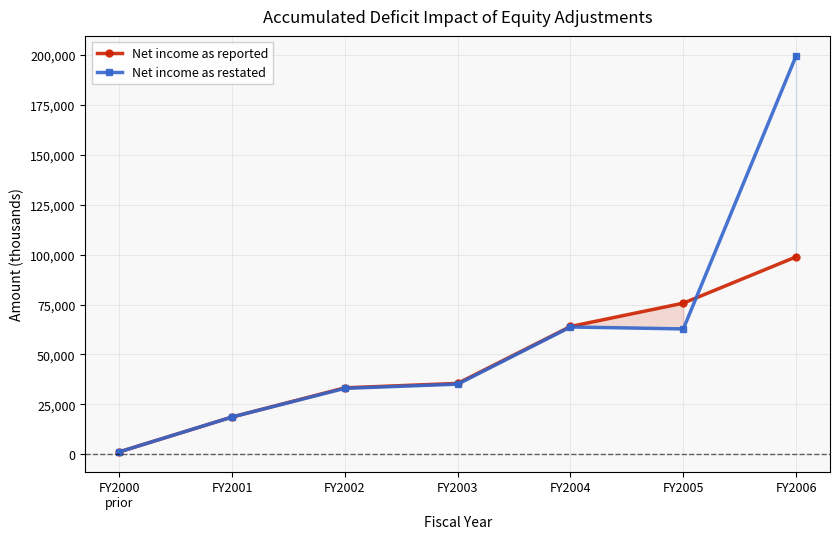

The value of Net income as reported at FY2001 is 11415. True or false?

False